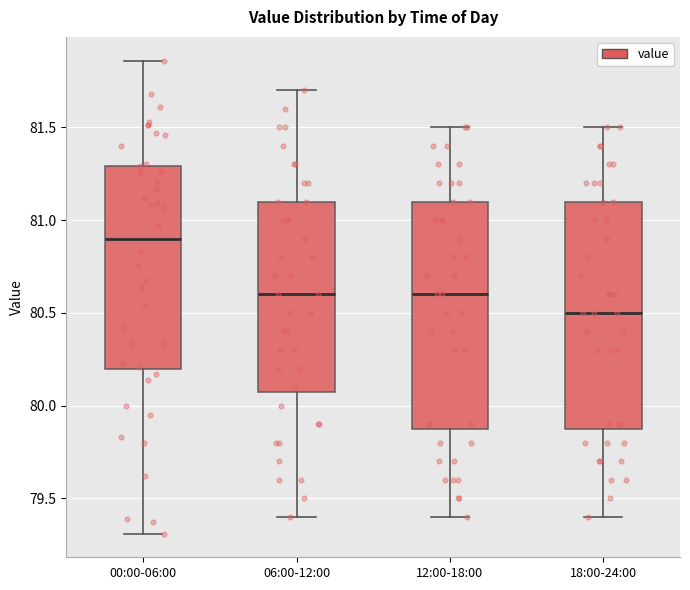

Reading left to right, transcribe this box plot: for each box, give where its median line is, the range the box spans, and where its two whiskers end, as read against the y-axis. The values are not printed on the chart, so give them approximately, as read against the axis.

00:00-06:00: median 80.90, box 80.20 to 81.30, whiskers 79.30 to 81.85
06:00-12:00: median 80.60, box 80.10 to 81.10, whiskers 79.40 to 81.70
12:00-18:00: median 80.60, box 79.90 to 81.10, whiskers 79.40 to 81.50
18:00-24:00: median 80.50, box 79.90 to 81.10, whiskers 79.40 to 81.50